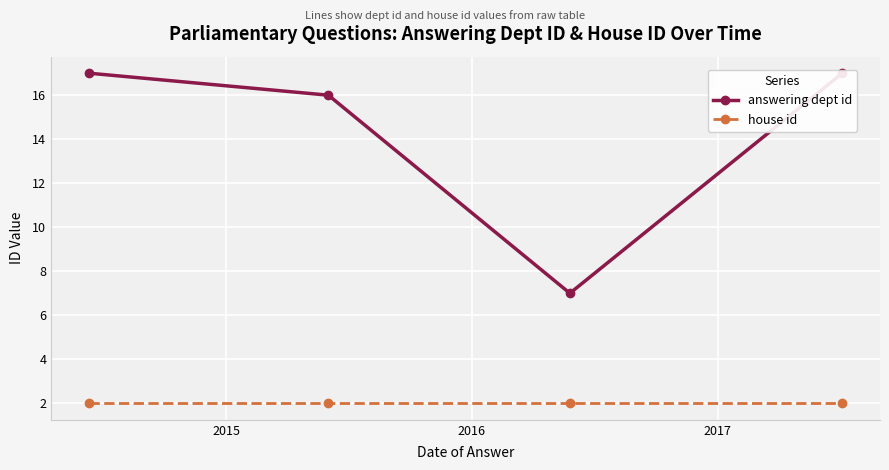

How many series are shown in this chart?

2